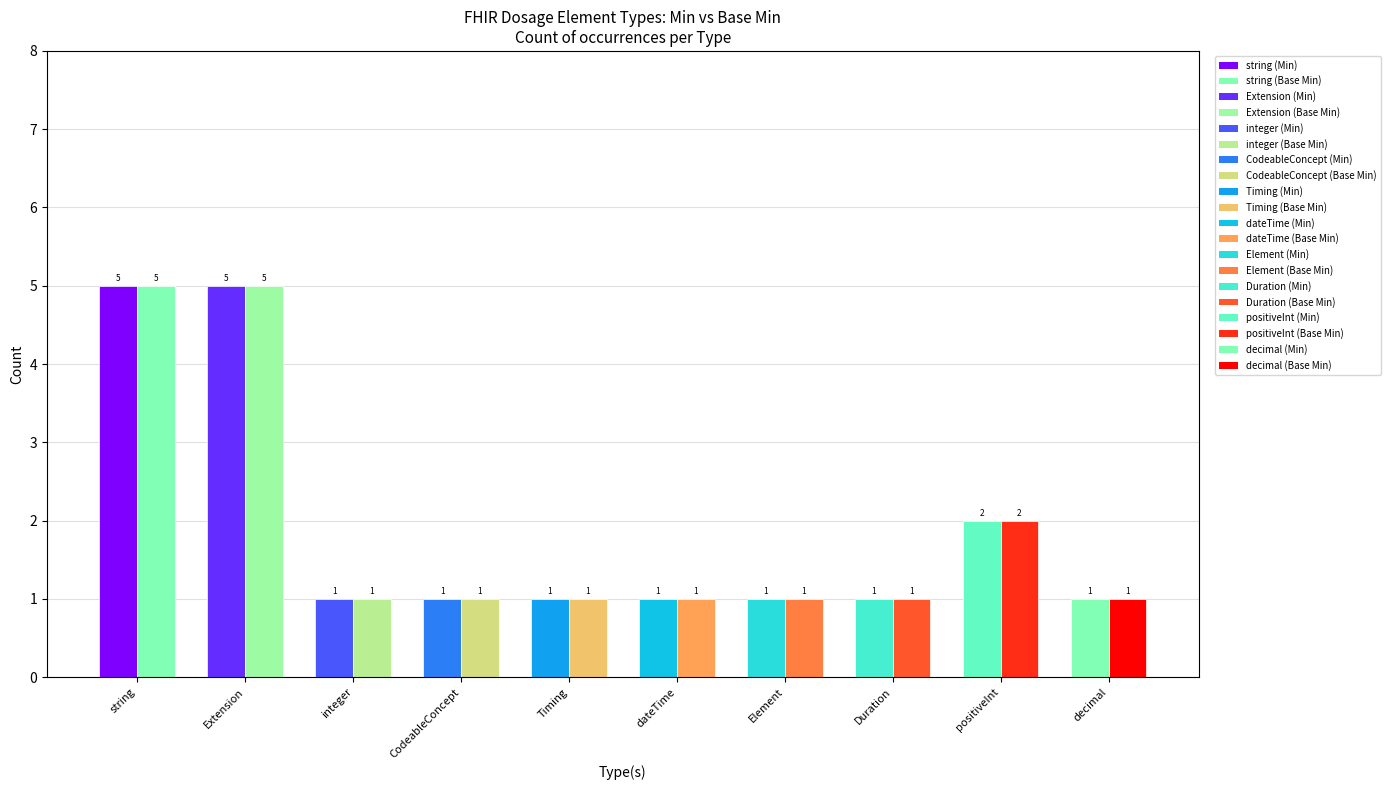

The Base Min series shows 5 at Extension. True or false?

True